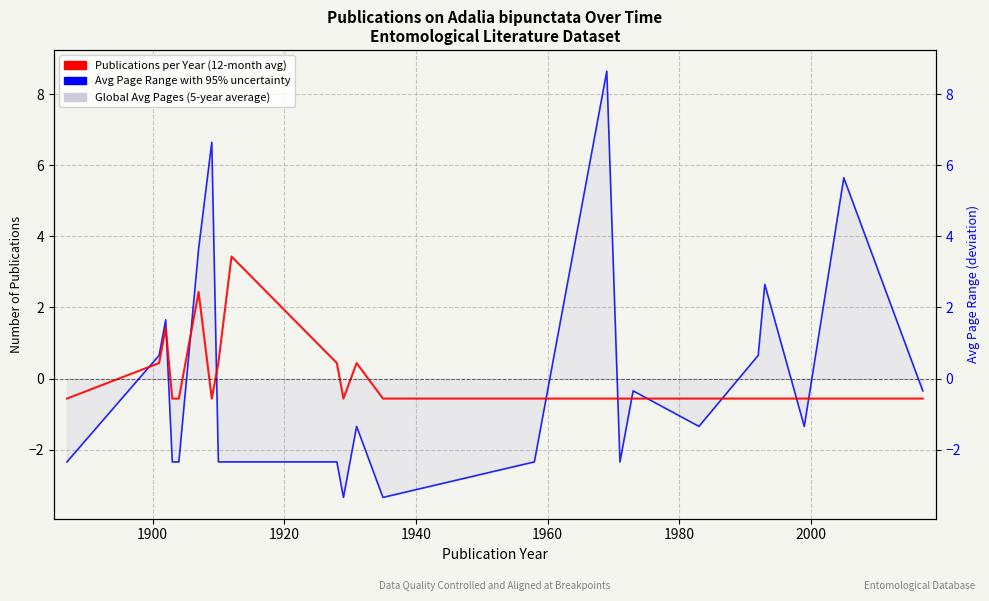

In Publications per Year (deviation from mean), how many points are lower than both neighbors (excluding endpoints)?

2